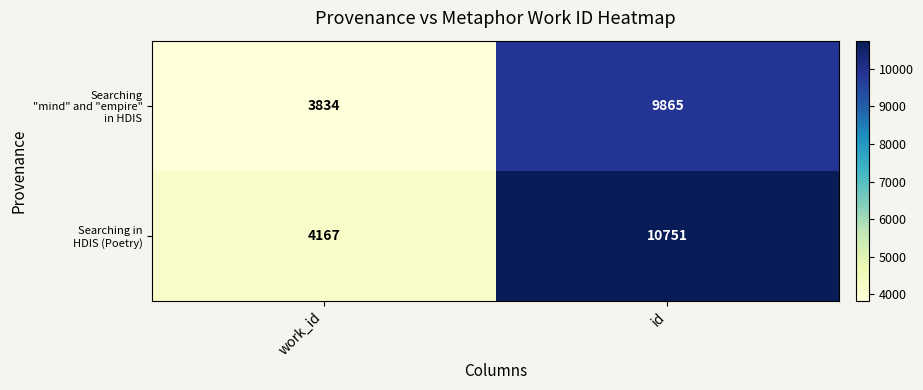

At which category is the sum across all series the highest?

id